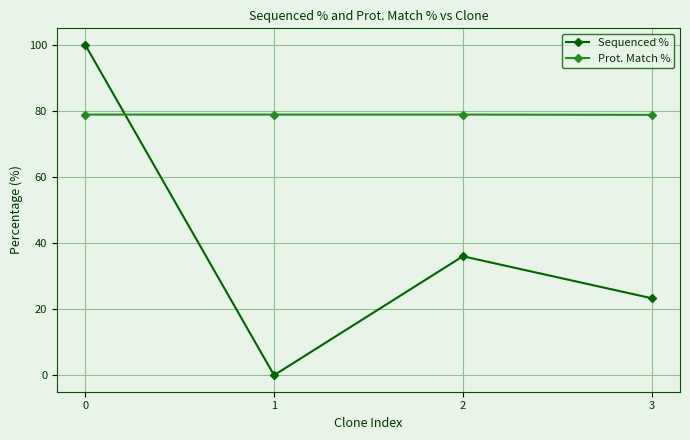

How many lines are shown in the chart?

2